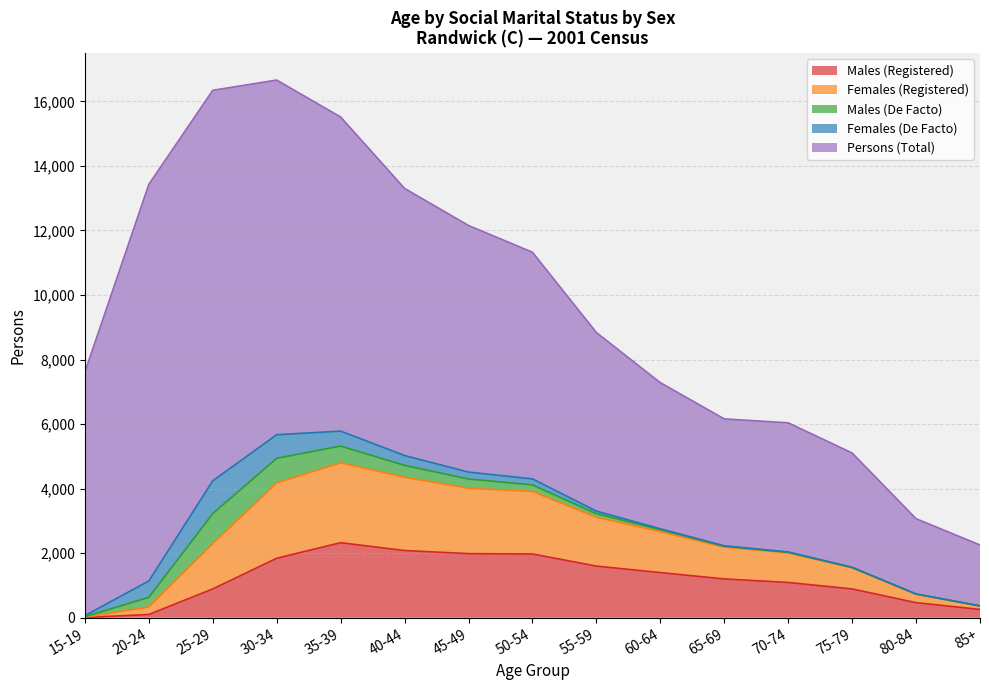

Is it true that Males (Registered) equals 819 at 40-44?

False